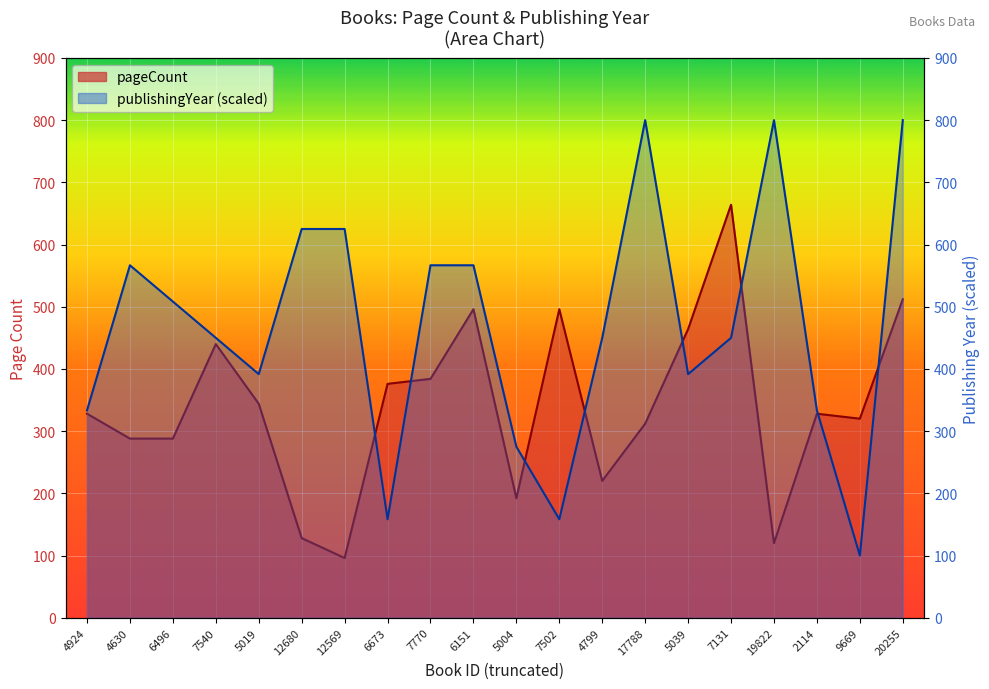

In publishingYear, how many points are lower than both neighbors (excluding endpoints)?

5